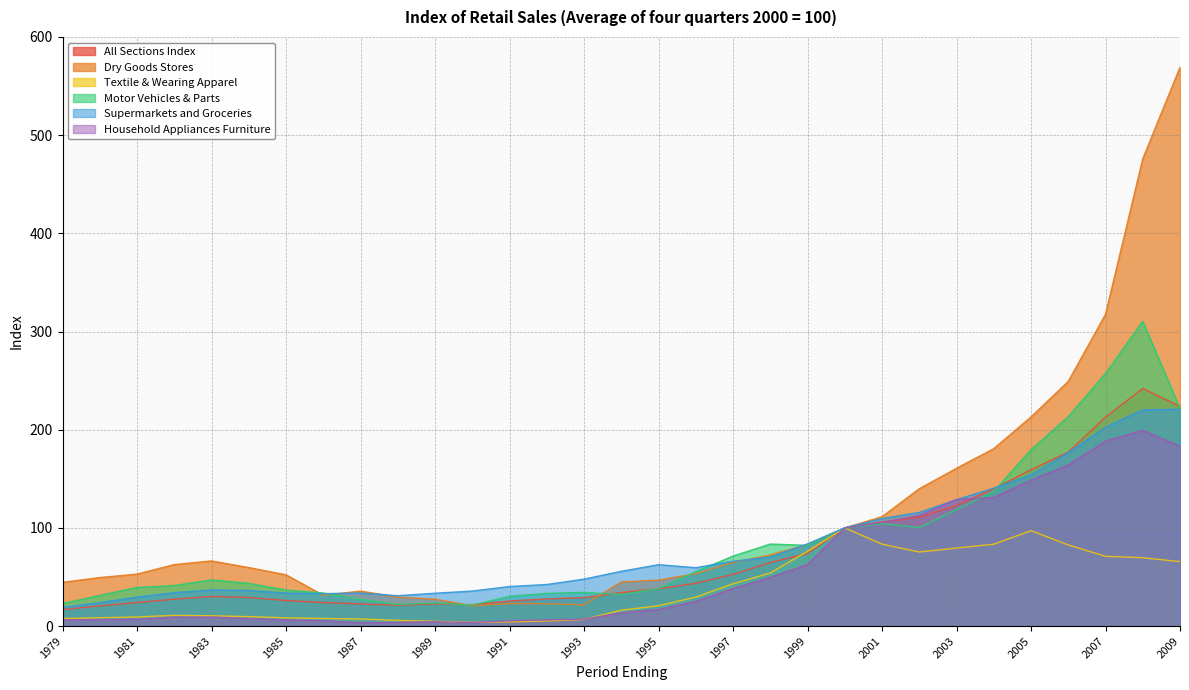

Is it true that Dry Goods Stores equals 21.2 at 1987?

False